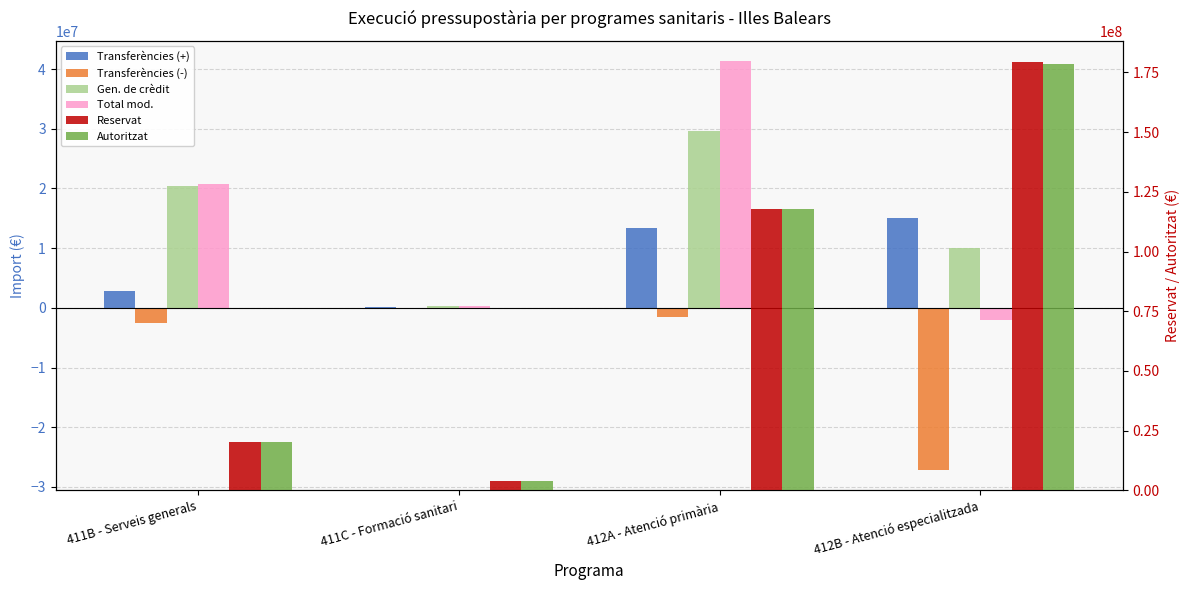

At which label is Transferències (+) closest to 7595516?

411B - Serveis generals